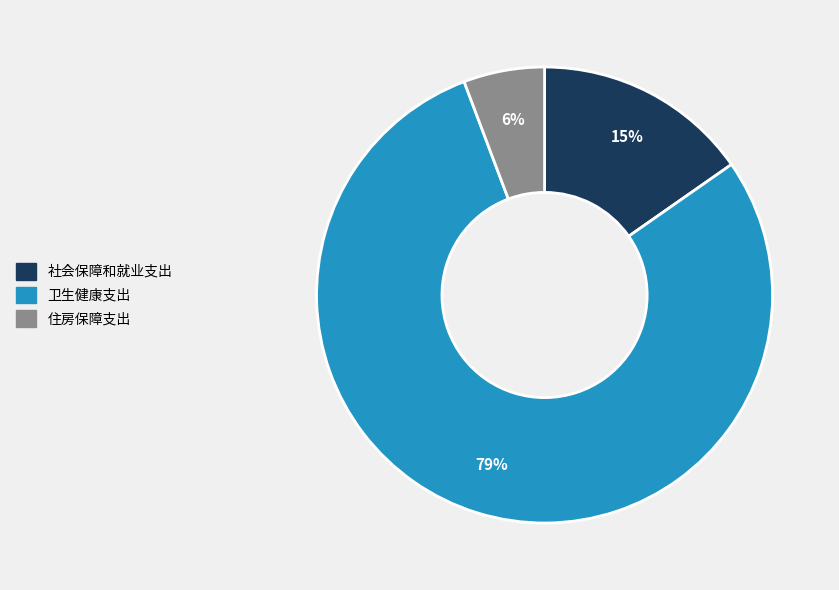

Combined, do 卫生健康支出 and 社会保障和就业支出 account for over 50%?

Yes